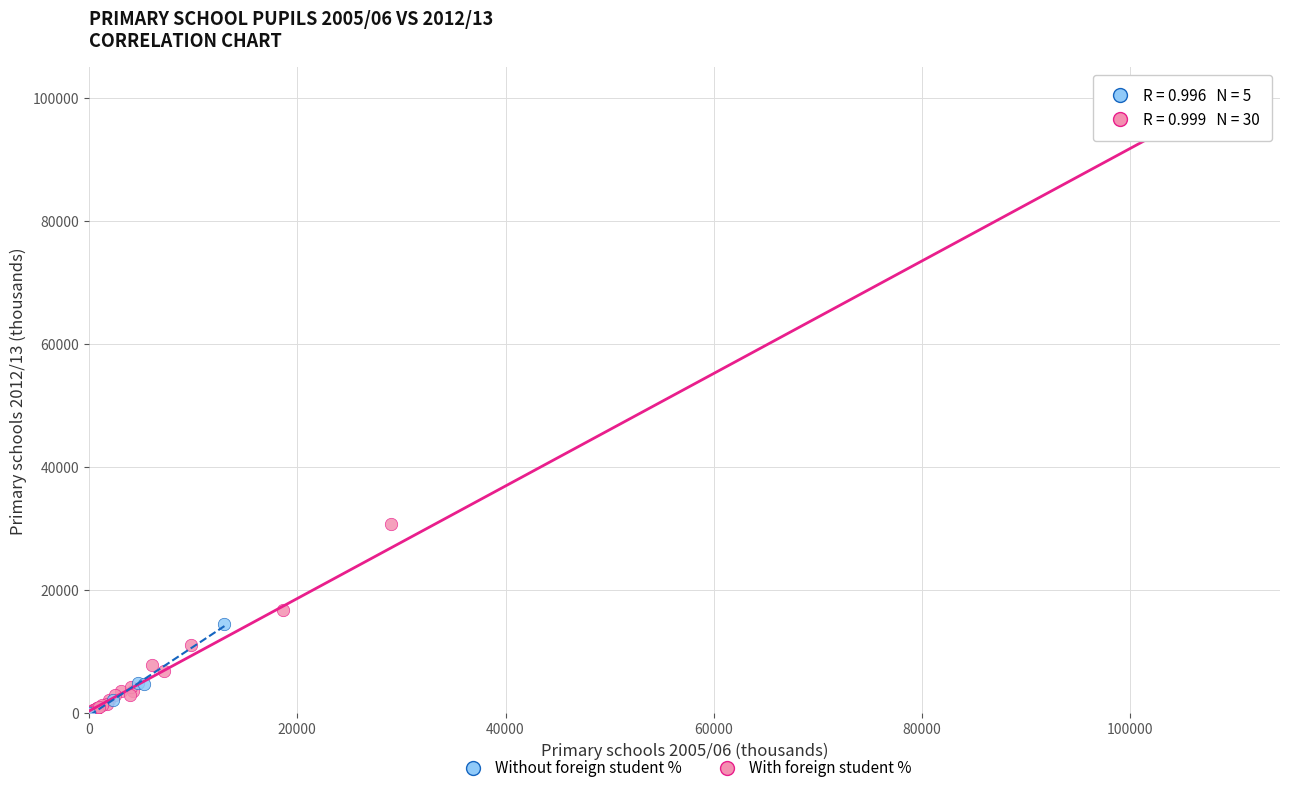

Which series reaches the maximum Y coordinate?

With foreign student %